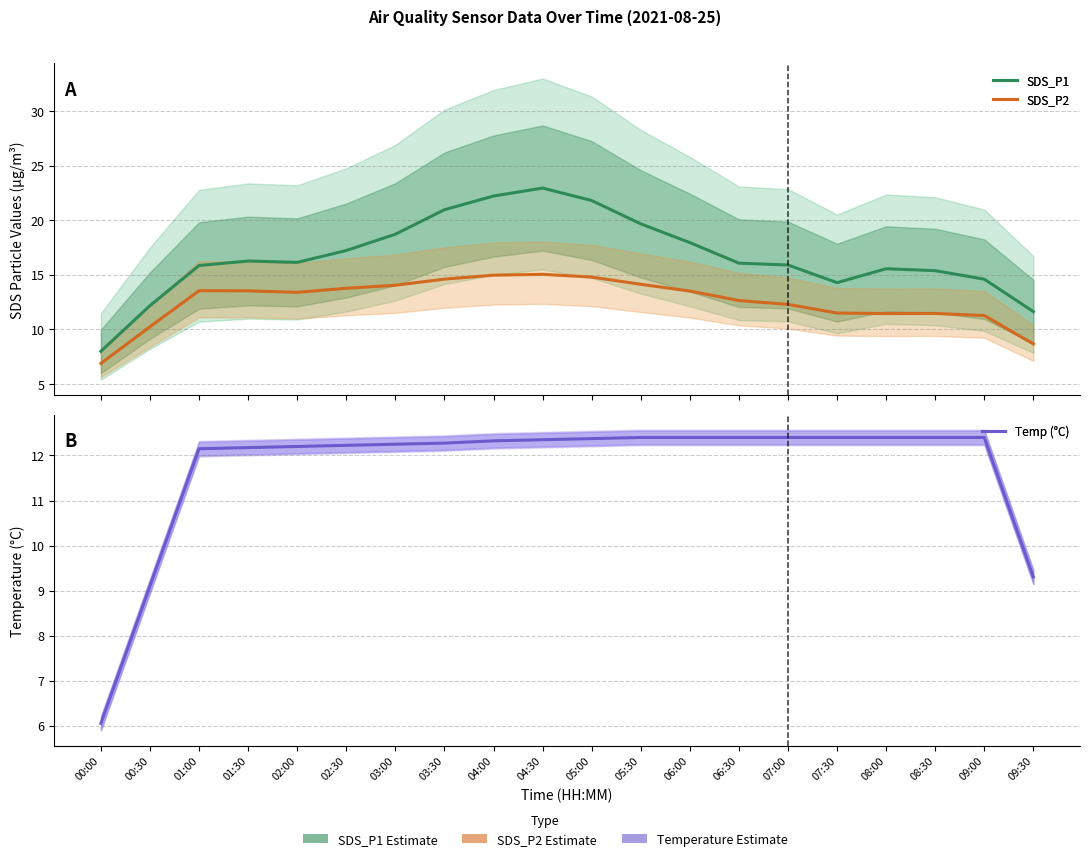

What is the label of the 17th point from the left?

08:00